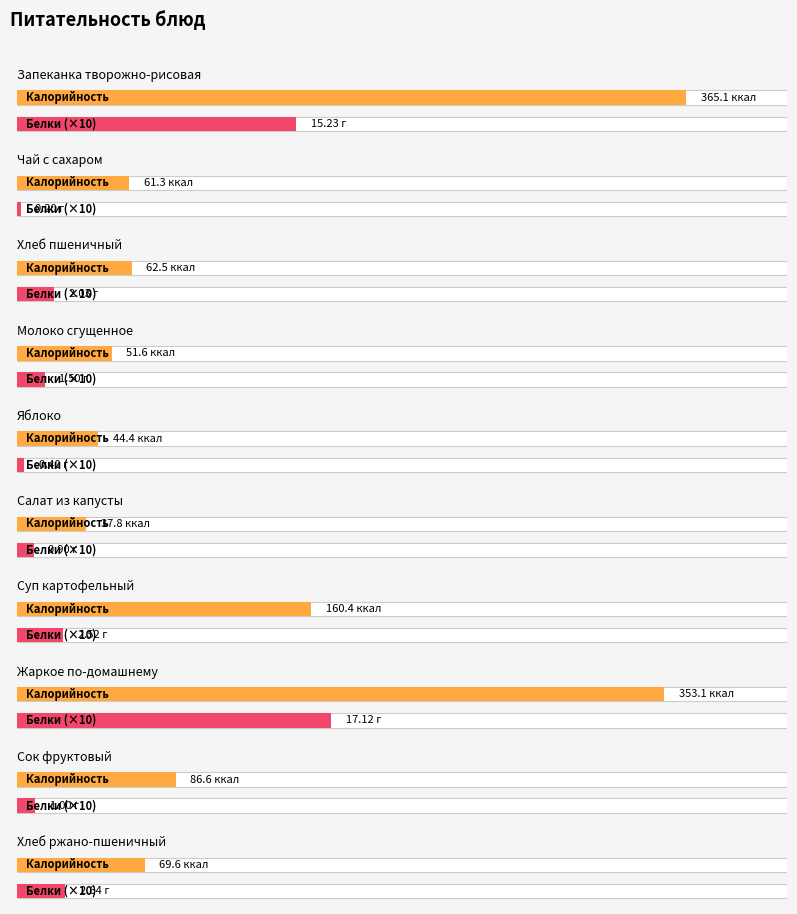

The value of Калорийность at Хлеб ржано-пшеничный is 69.6. True or false?

True